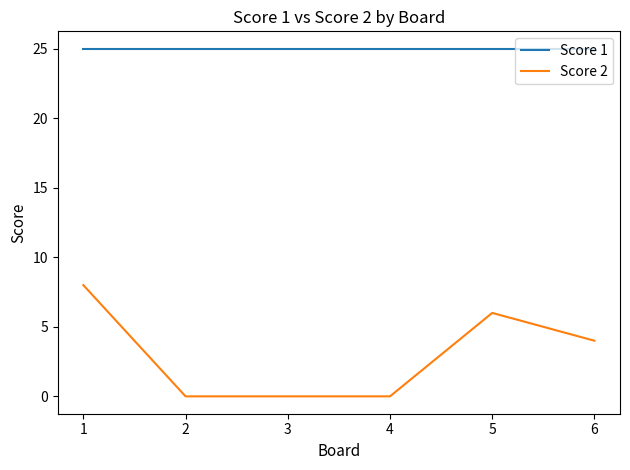

The Score 2 series shows 4 at 1. True or false?

False